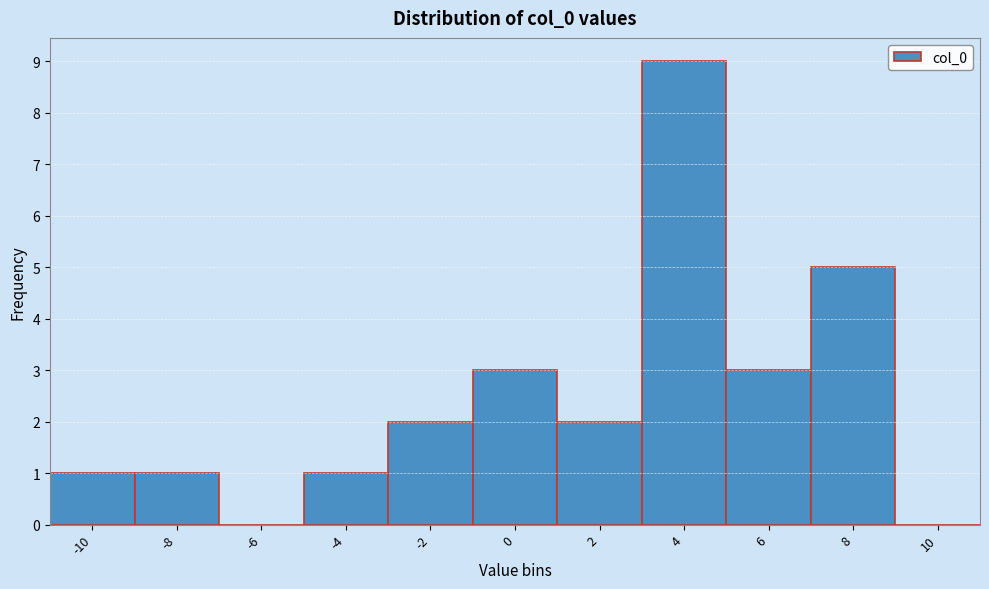

Reading left to right, extract all data points from this chart.

-10=1	-8=1	-6=0	-4=1	-2=2	0=3	2=2	4=9	6=3	8=5	10=0